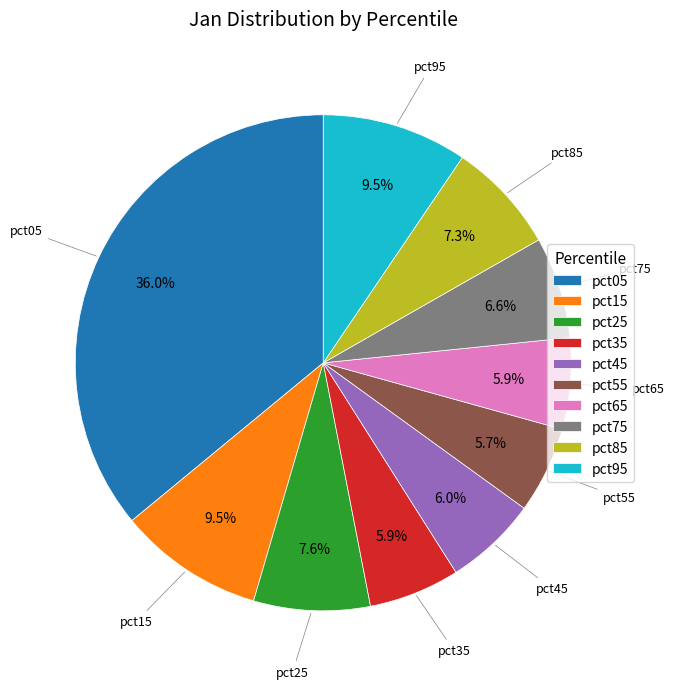

What is the total percentage of pct35 and pct95?

15.4%